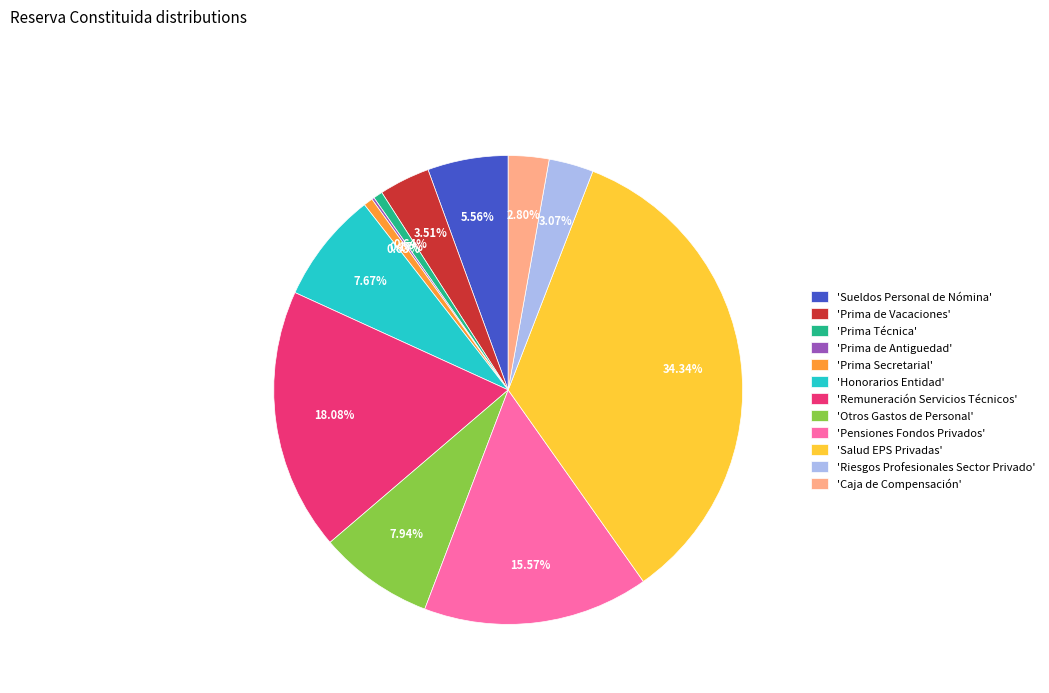

Does any single category account for the majority?

No